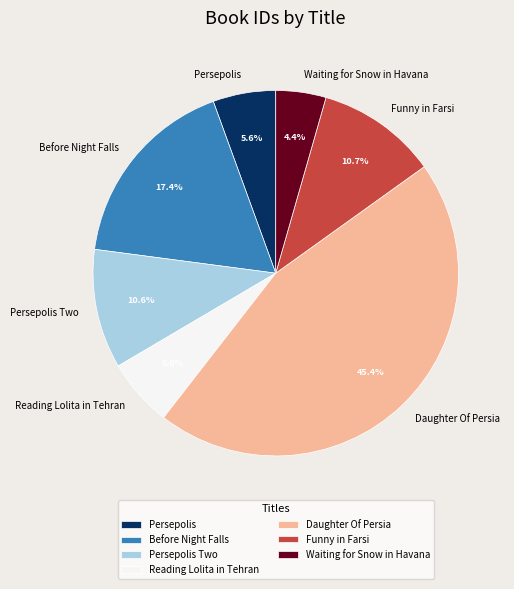

True or false: Funny in Farsi accounts for 19% of the total.

False